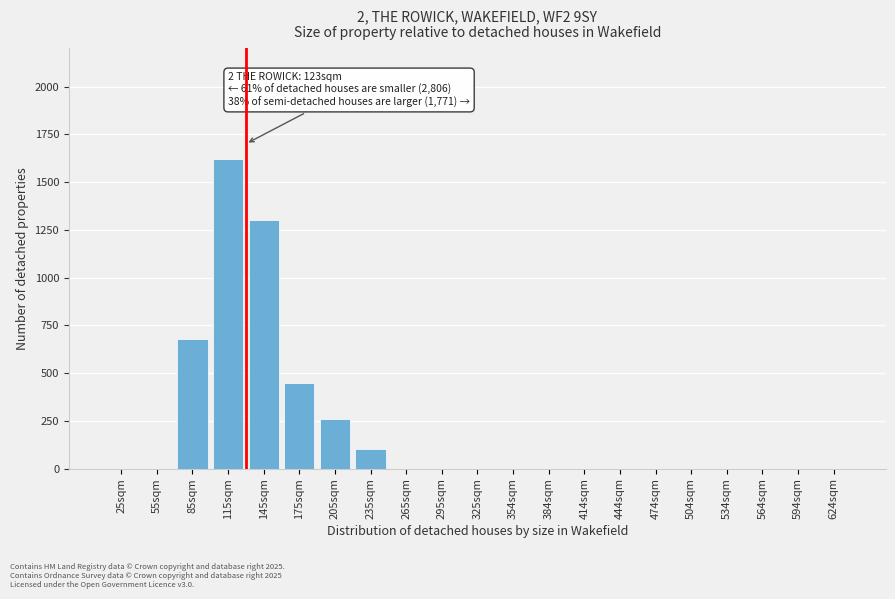

Reading left to right, list all the values displayed in this chart.

25sqm=0	55sqm=0	85sqm=680	115sqm=1620	145sqm=1300	175sqm=450	205sqm=260	235sqm=100	265sqm=0	295sqm=0	325sqm=0	354sqm=0	384sqm=0	414sqm=0	444sqm=0	474sqm=0	504sqm=0	534sqm=0	564sqm=0	594sqm=0	624sqm=0